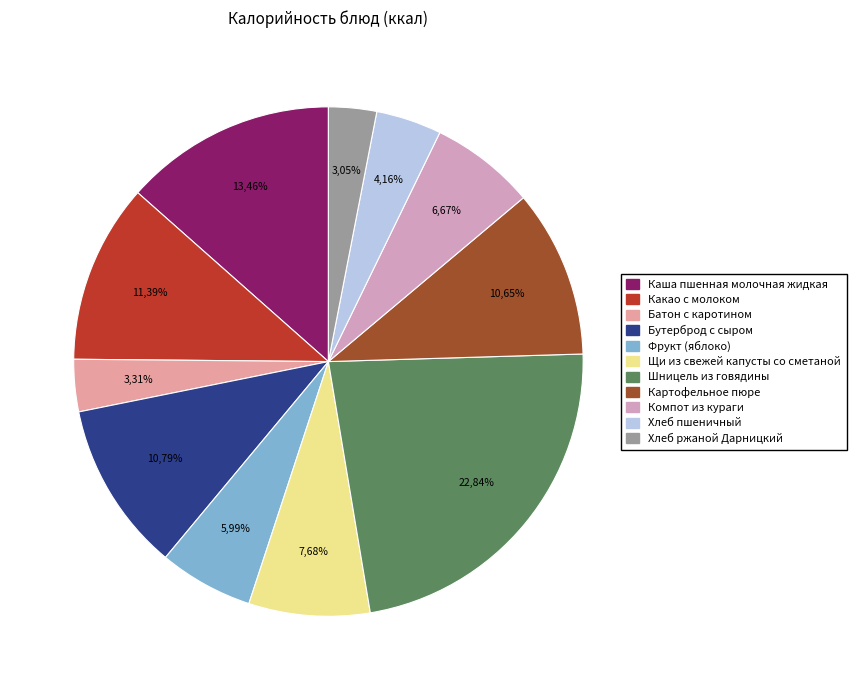

To the nearest percent, what percentage of the pie is Хлеб пшеничный?

4%